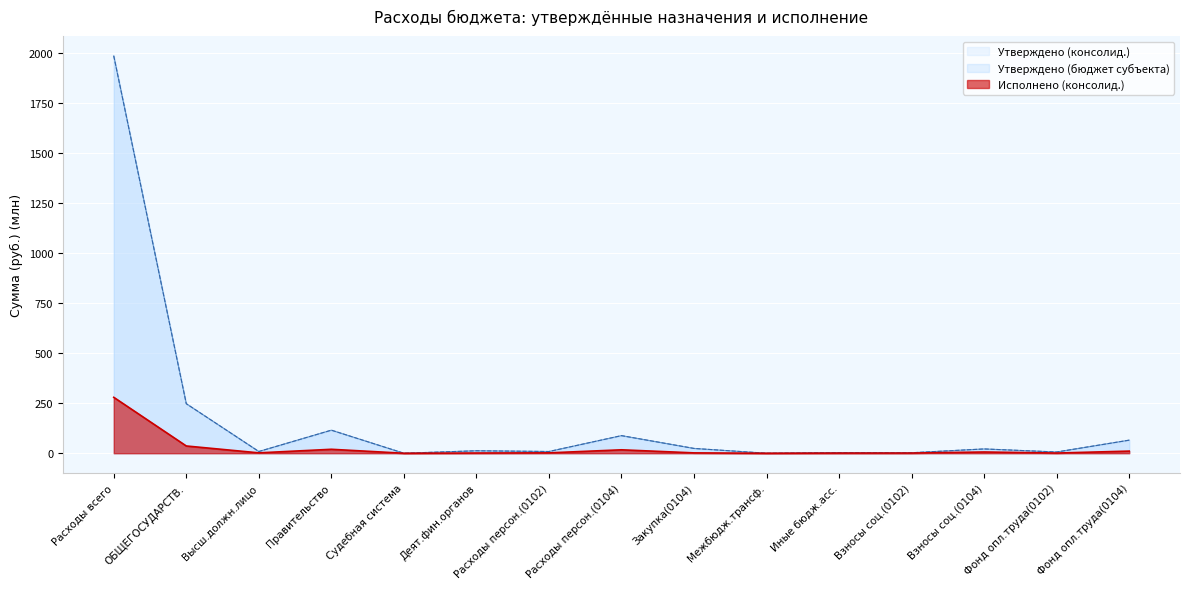

What is the average value of the Утверждено (консолид.) series?

172.5